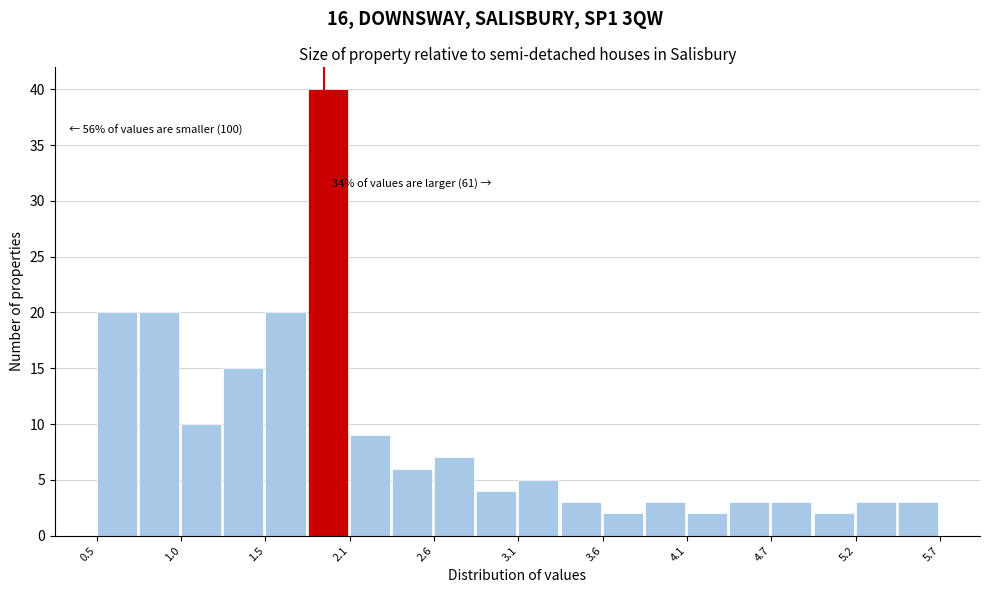

Around what value on the x-axis is the tallest bar? Give the approximate position of its centre, as read against the axis.

1.9